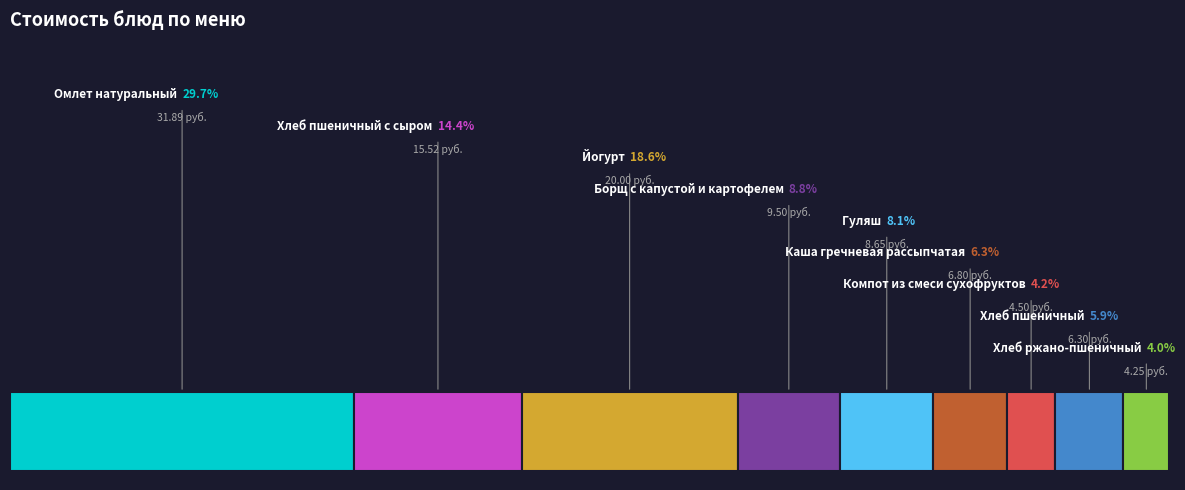

To the nearest percent, what is the difference between the largest and smallest slice percentages?

26%